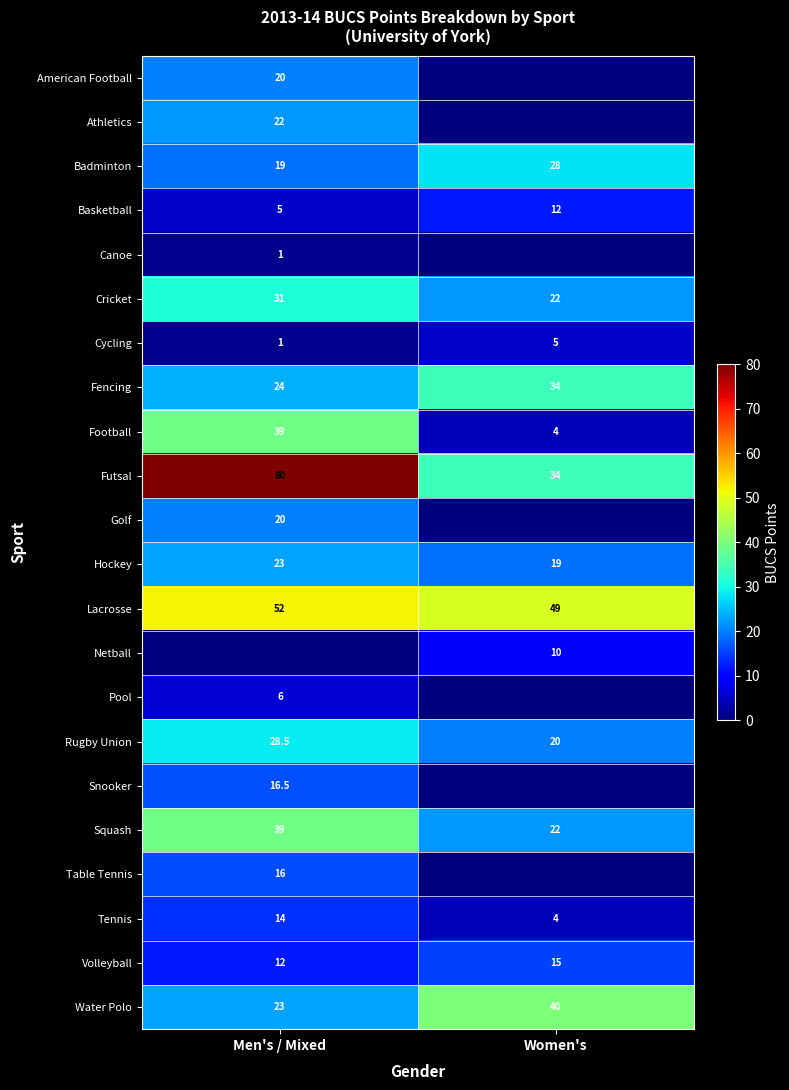

What is the minimum value for Lacrosse?

49.0